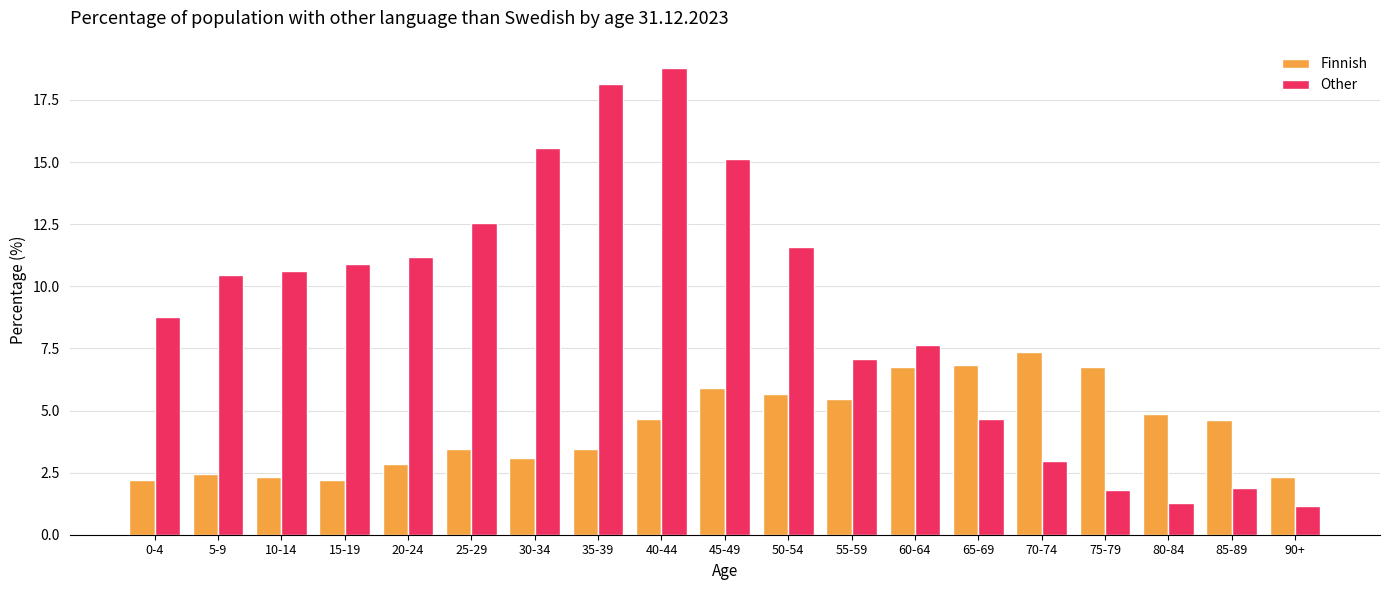

What is the label of the 3rd bar from the right?

80-84